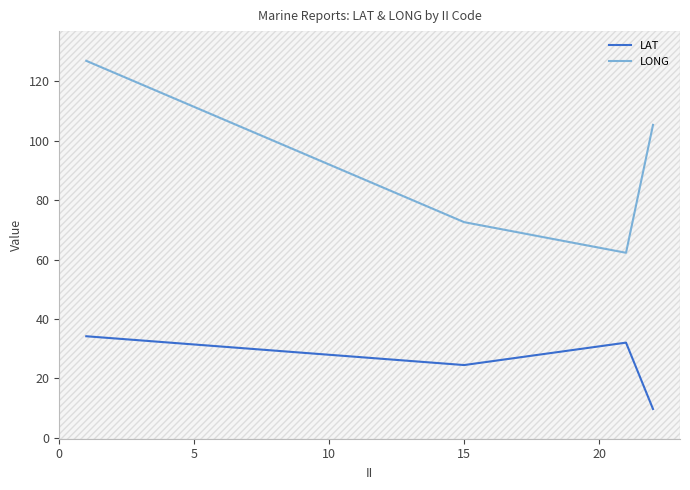

True or false: LONG and LAT intersect in this chart.

False